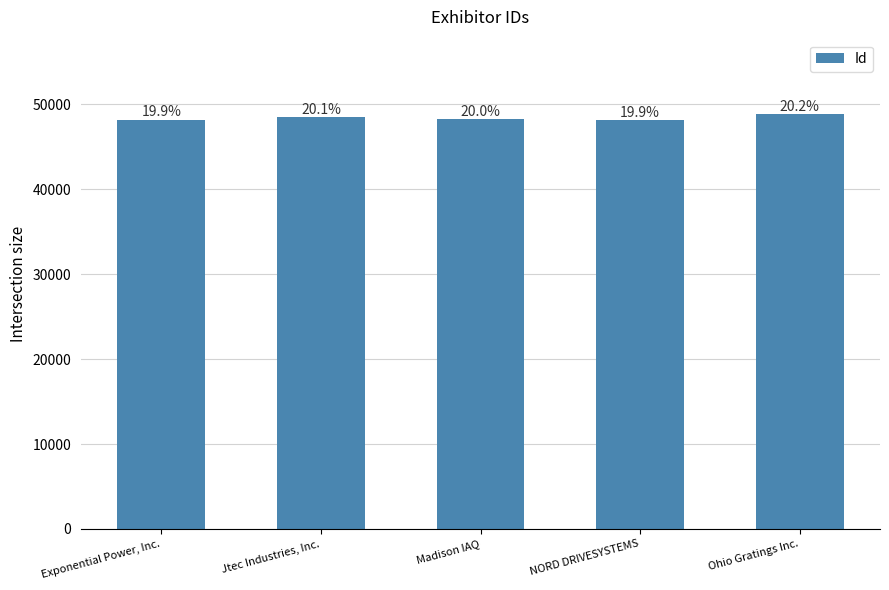

Are the bars horizontal?

No